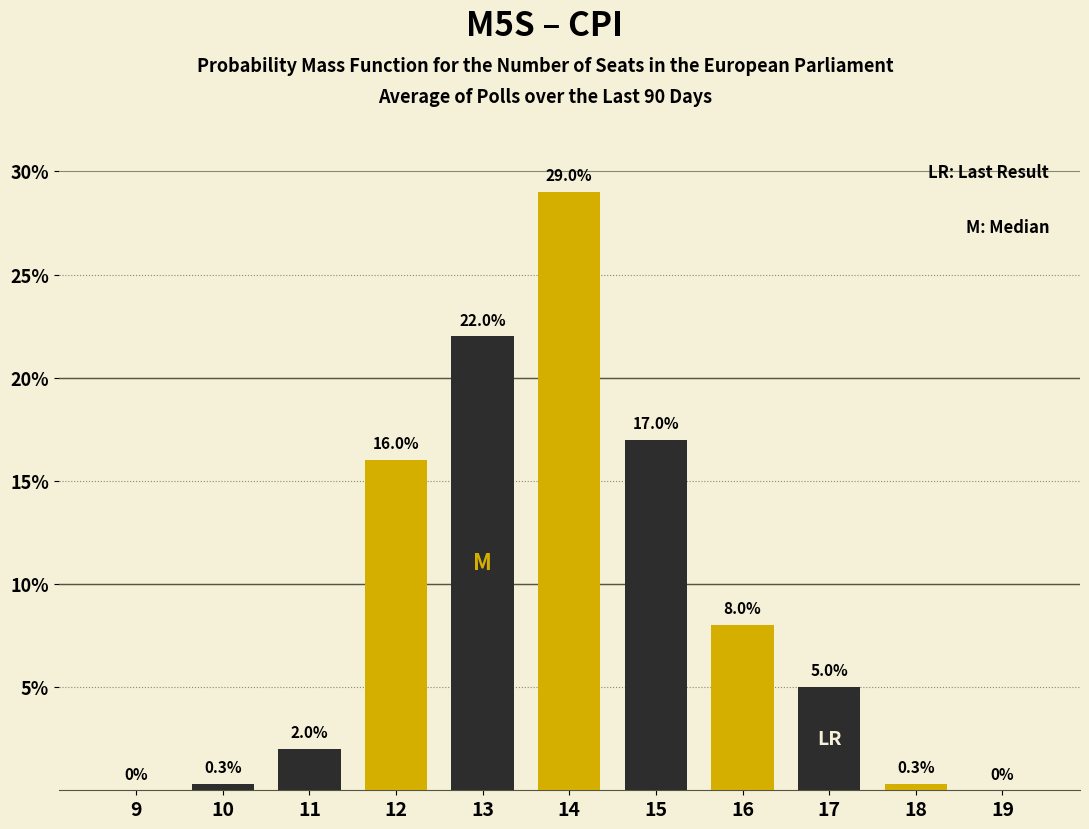

Reading left to right, what are all the values shown in this chart?

9=0.0	10=0.3	11=2.0	12=16.0	13=22.0	14=29.0	15=17.0	16=8.0	17=5.0	18=0.3	19=0.0